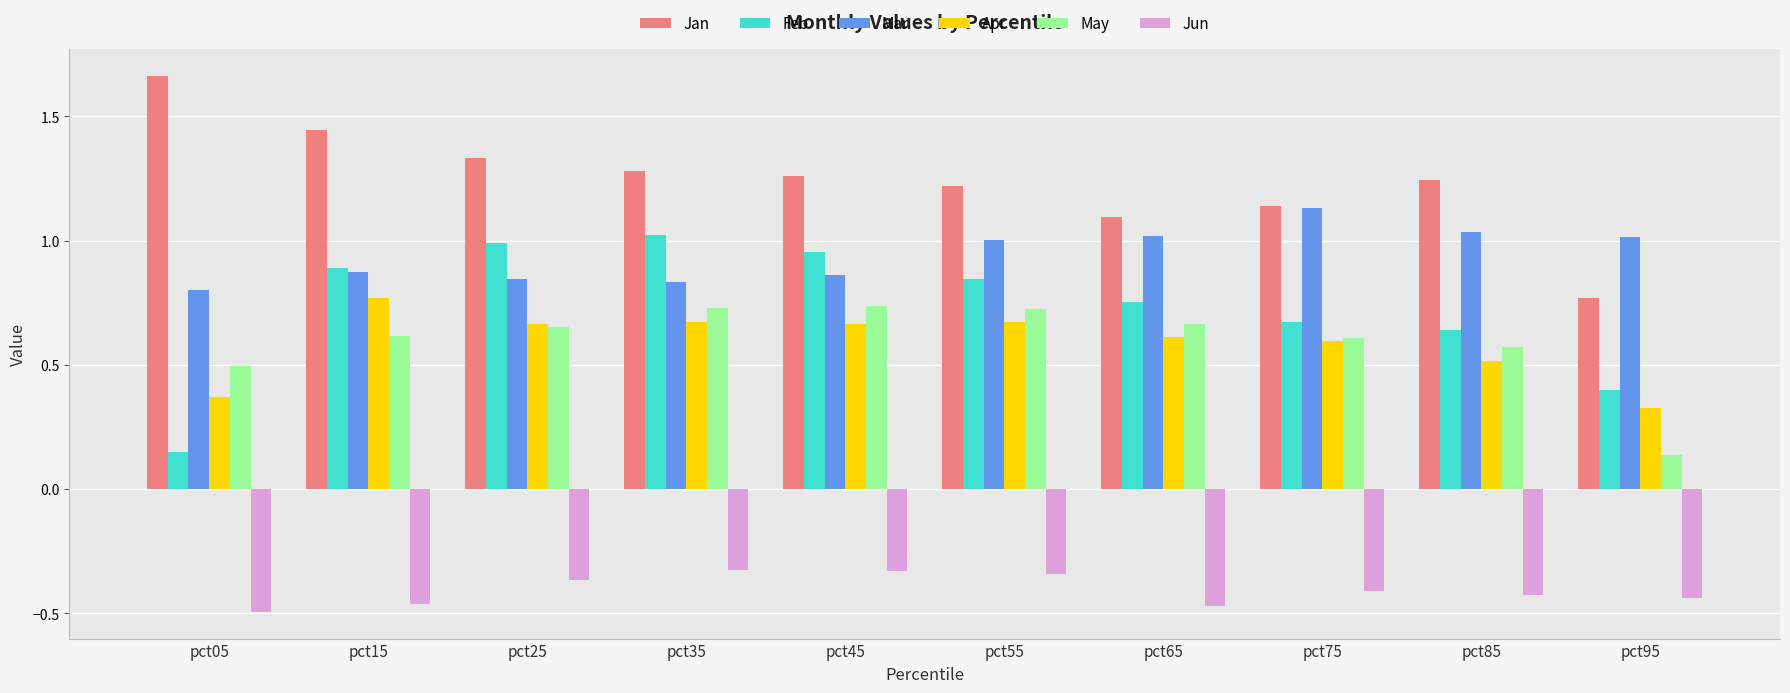

What is the total value across all series at pct35?

4.2